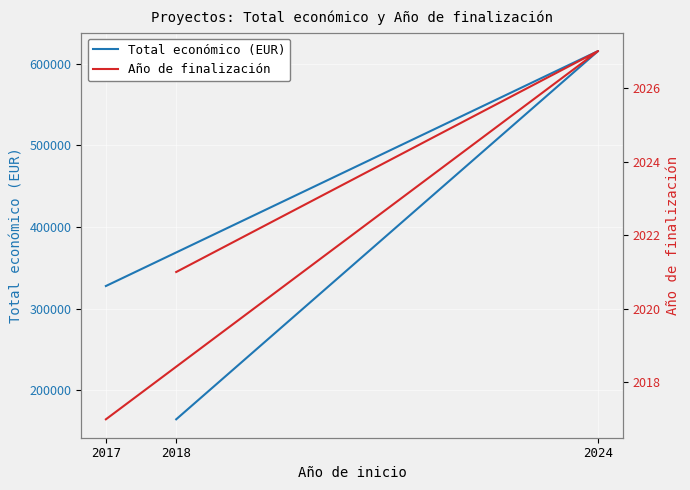

What is the label of the 2nd point from the right?

2024